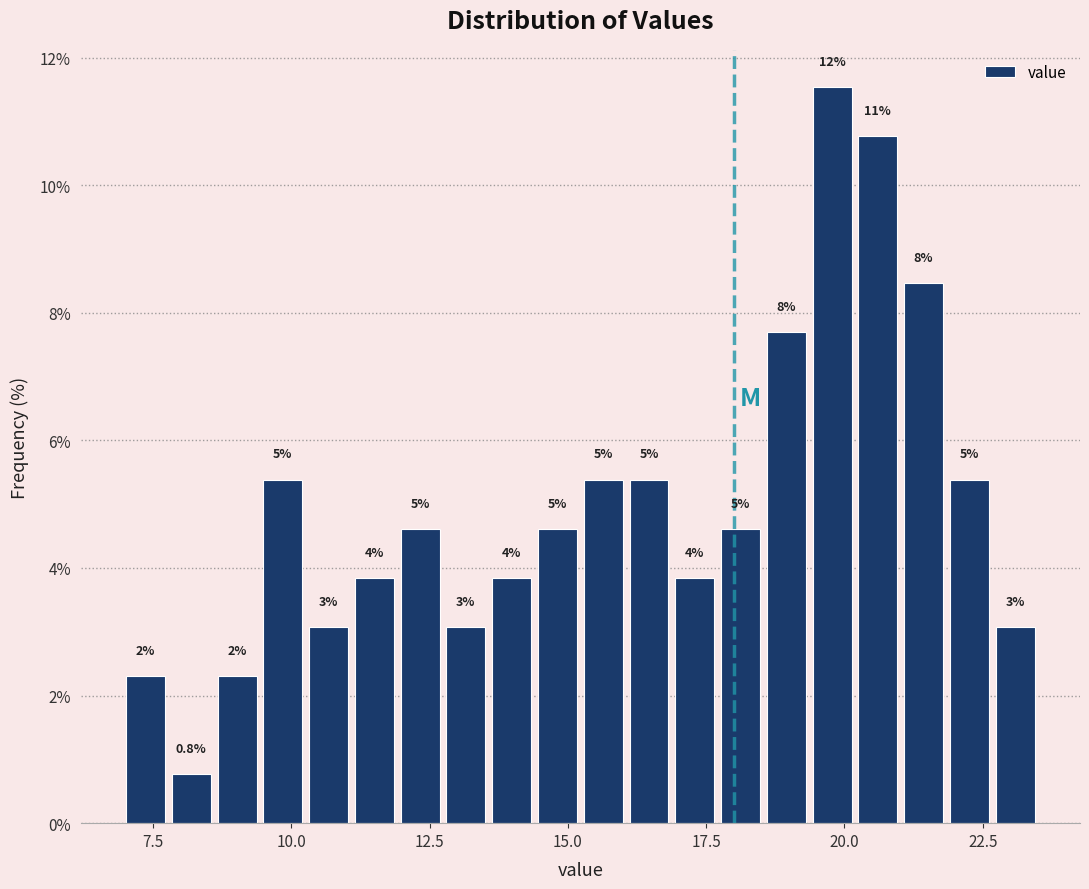

Read against the x-axis, roughly where is the centre of the tallest bar?

20.0